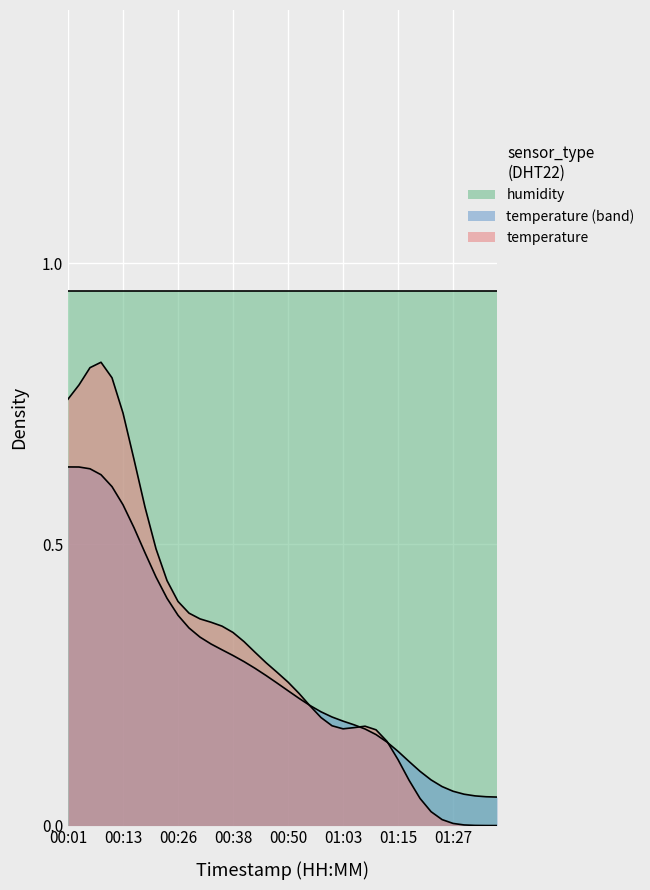

At which category does the data reach its first local peak?

00:08